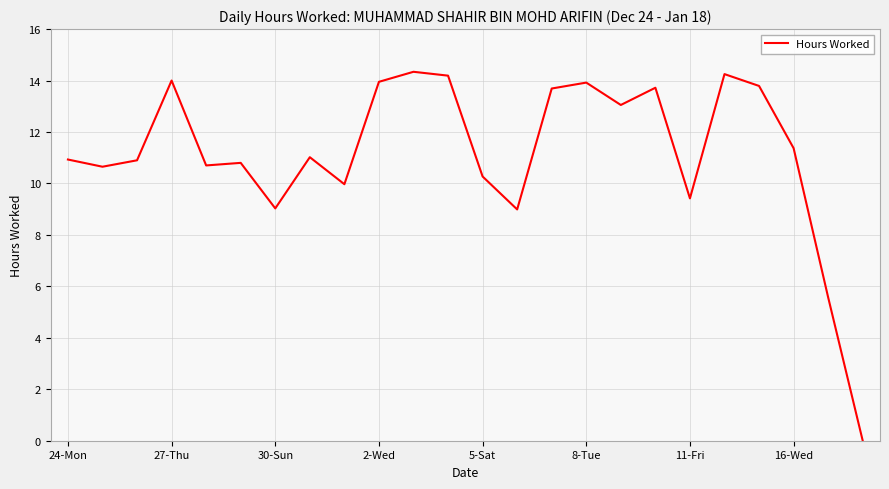

What is the maximum value shown in the chart?

14.3